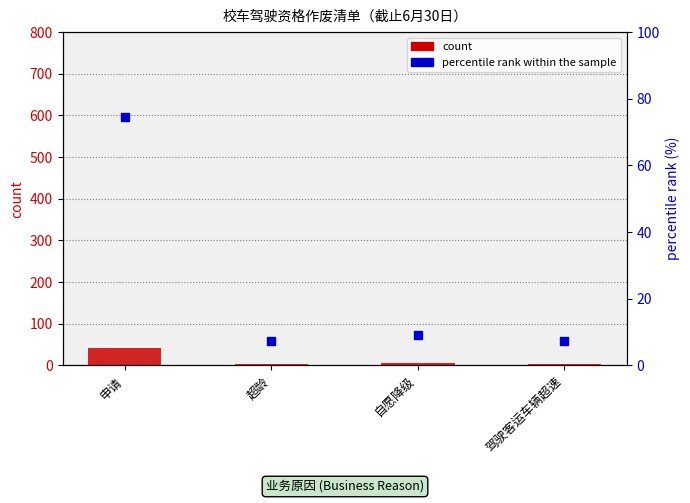

At how many categories does at least one series exceed 37?

1